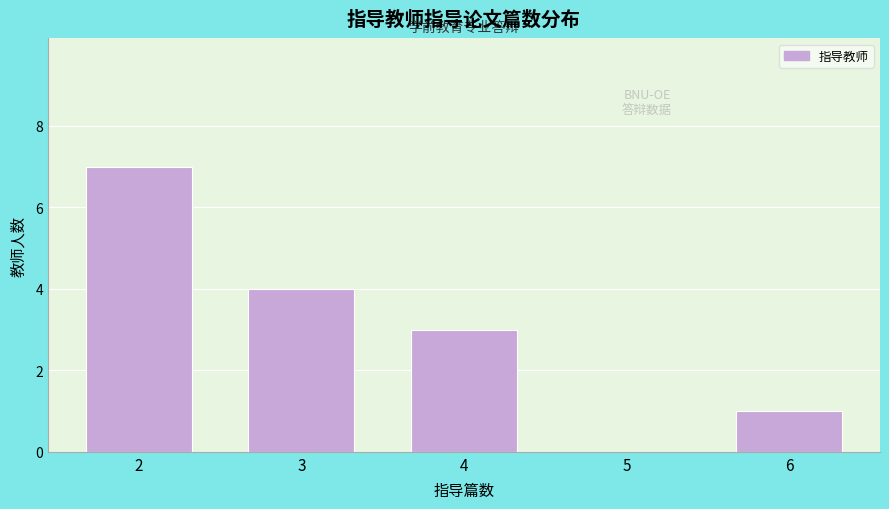

Reading left to right, extract all data points from this chart.

2=7	3=4	4=3	5=0	6=1